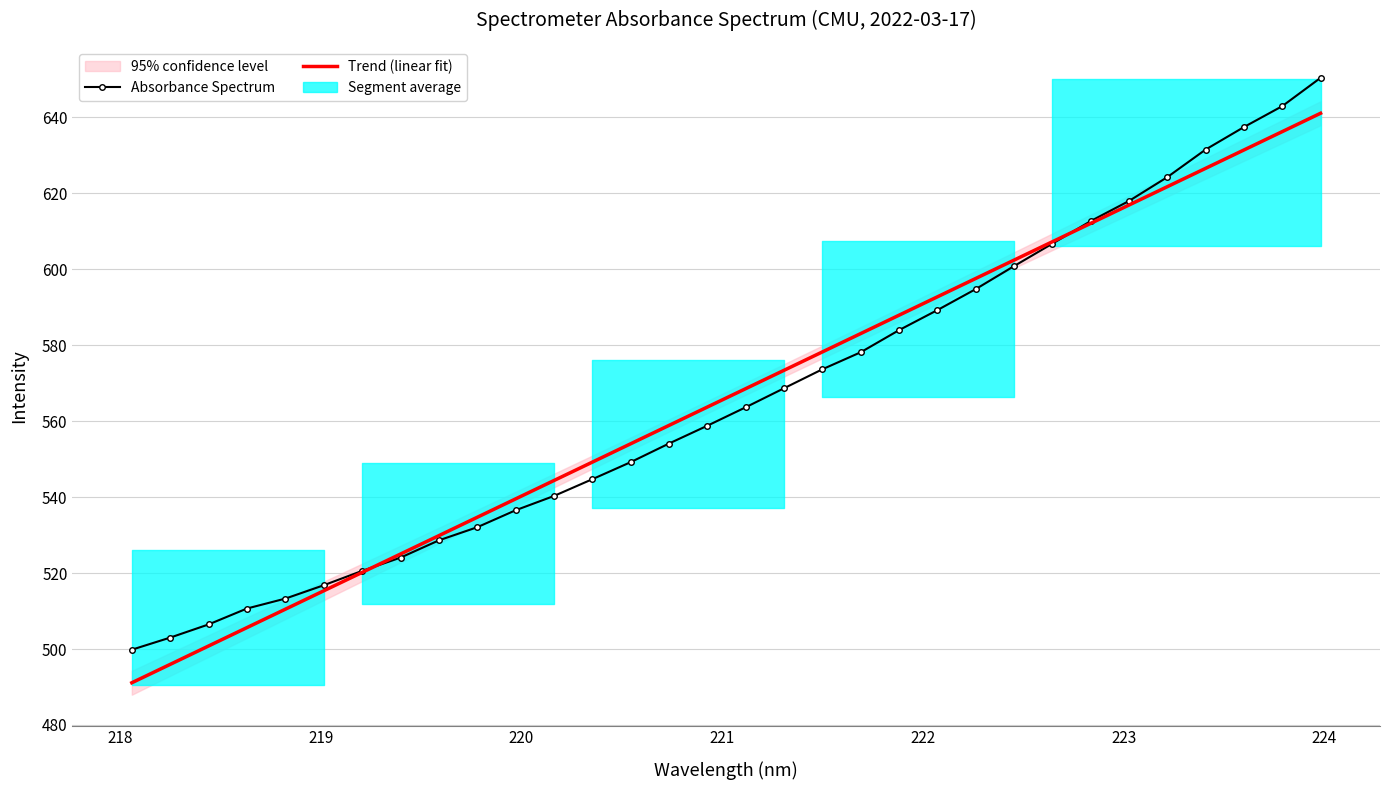

Which series has the largest range (max minus min)?

Absorbance Spectrum